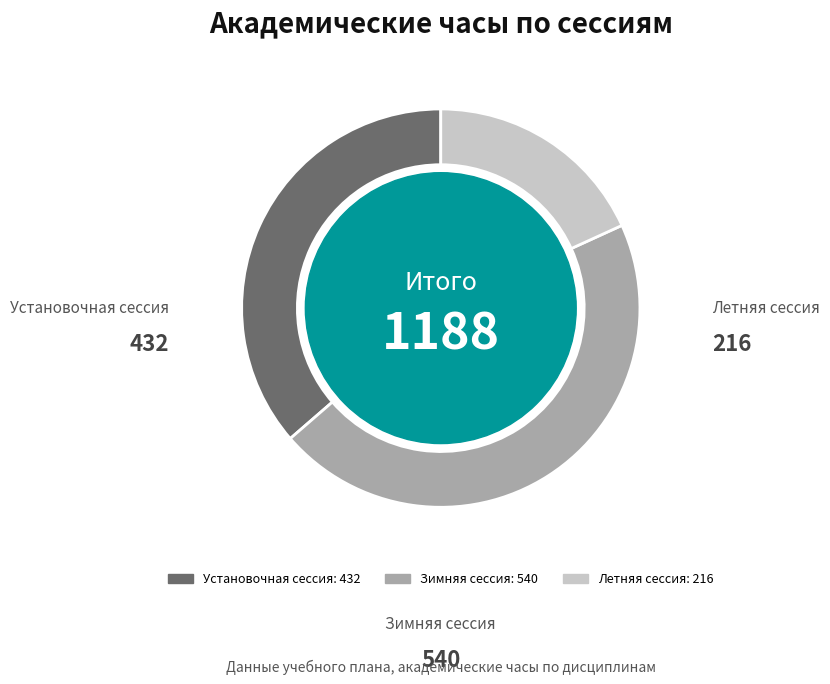

What is the largest slice in the pie chart?

Зимняя сессия